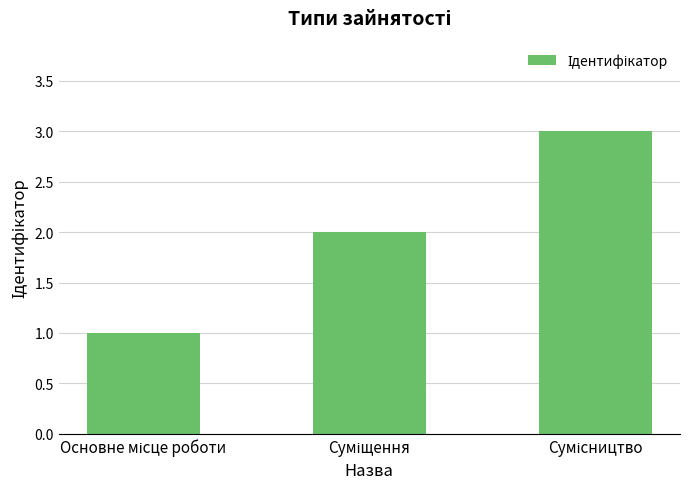

Count the values in the range 1 to 3.

3